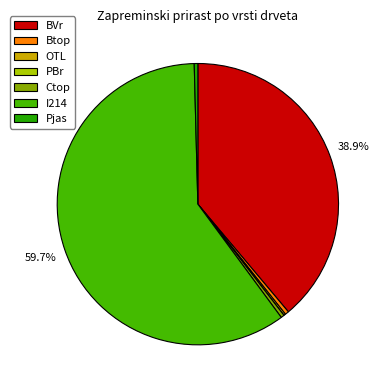

To the nearest percent, what is the difference between the largest and smallest slice percentages?

60%